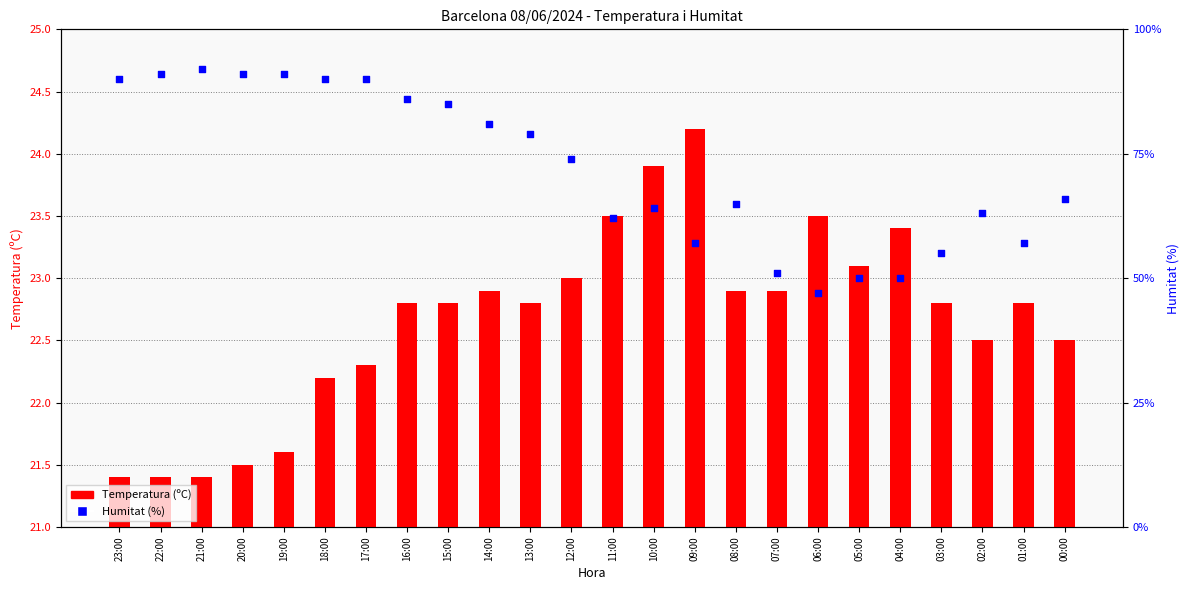

Which series has the widest spread of Y values?

Humitat (%)